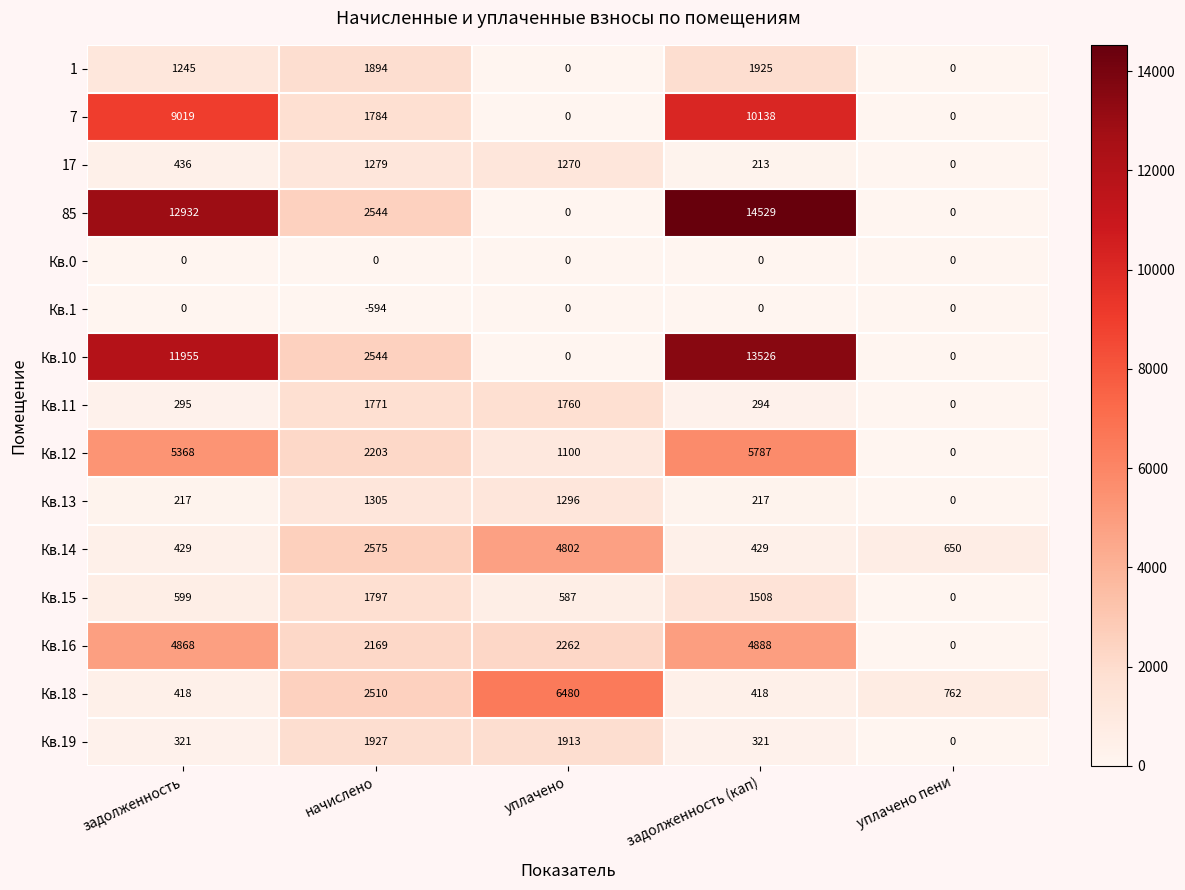

At which category is the sum across all series the highest?

задолженность (кап)